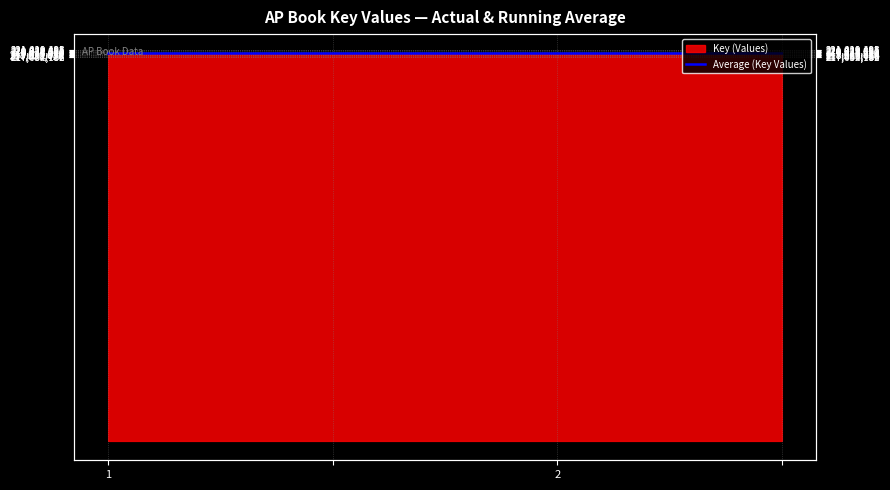

At which label does the data first exceed 219226563?

2